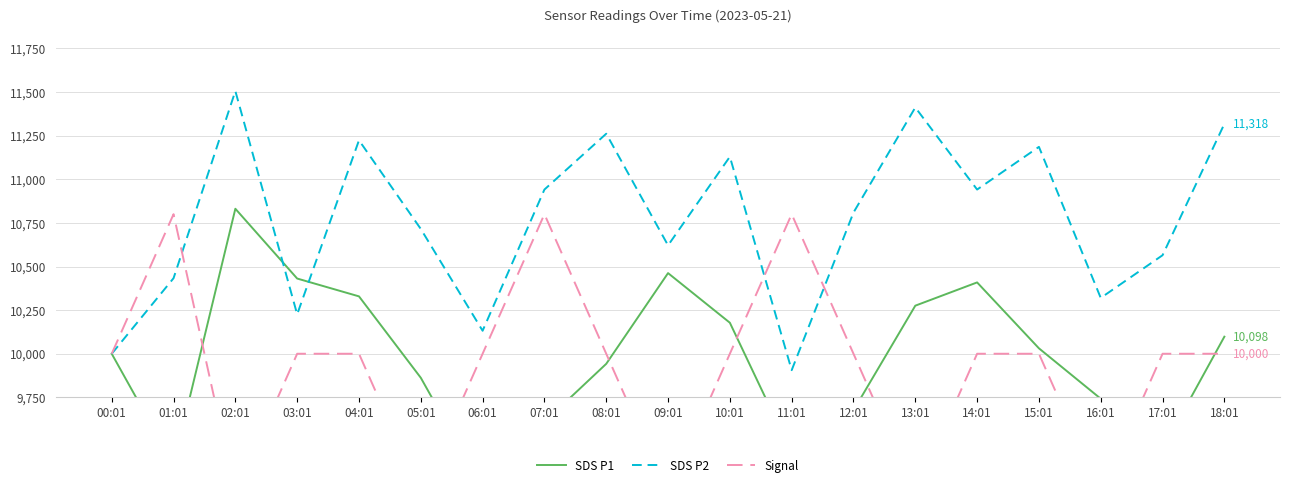

Between 03:01 and 18:01, which series saw the biggest shift?

SDS P2